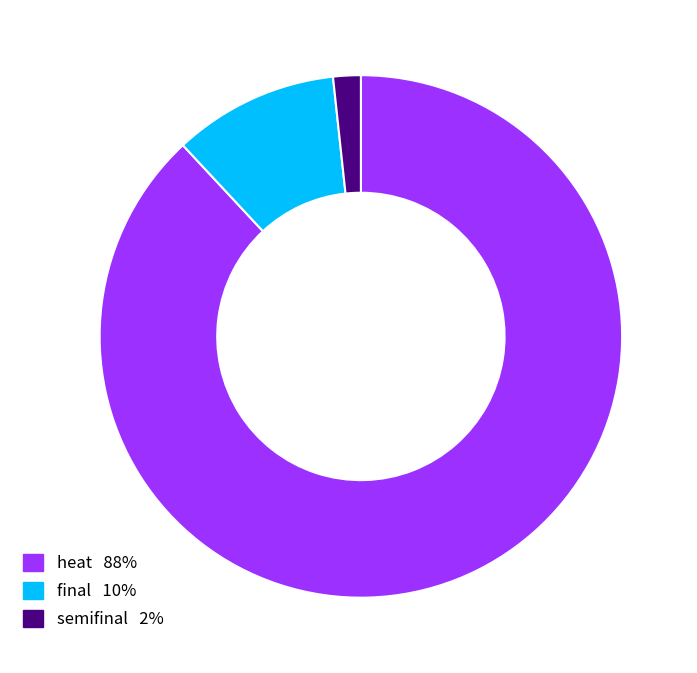

Is there a majority slice in this chart?

Yes